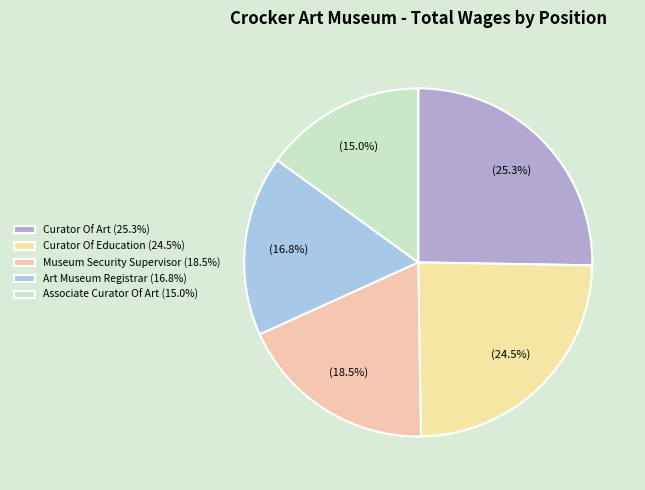

Rank the categories by value from lowest to highest.

Associate Curator Of Art, Art Museum Registrar, Museum Security Supervisor, Curator Of Education, Curator Of Art